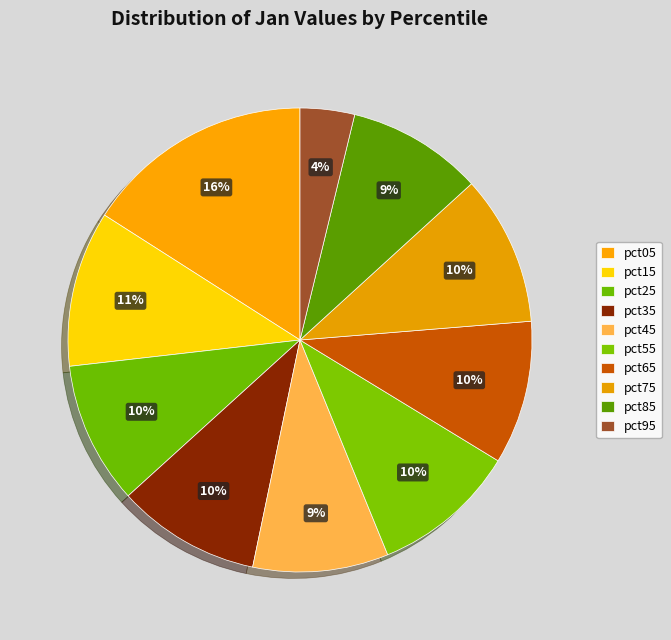

The pct55 slice represents 4% of the pie. True or false?

False